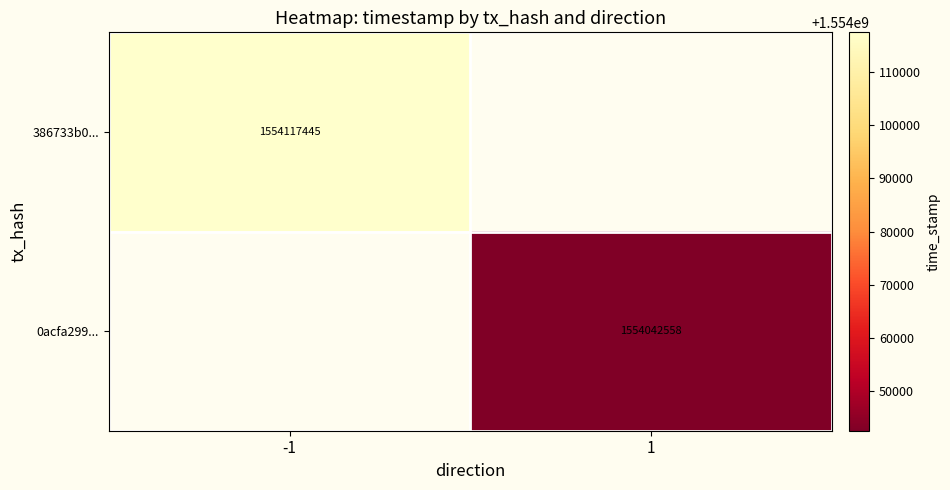

True or false: 0acfa299... has a value of 1554042558 at 1.

True